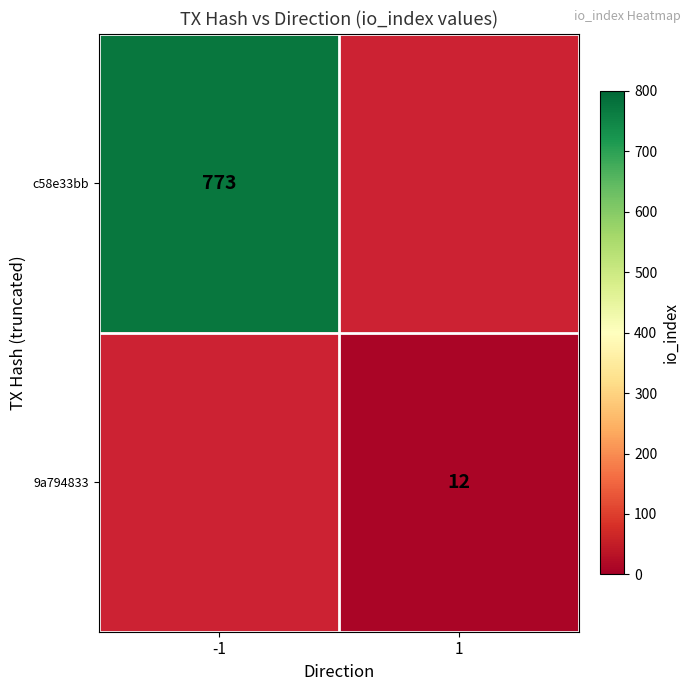

Is it true that c58e33bb equals 773 at -1?

True